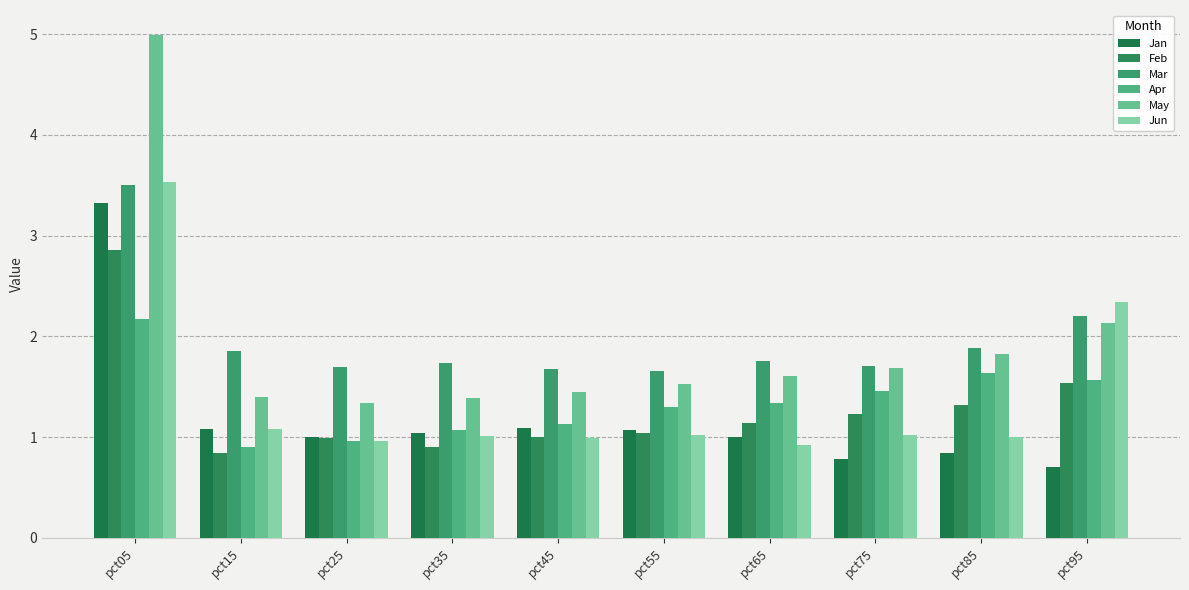

Which series changed the most between pct05 and pct15?

May